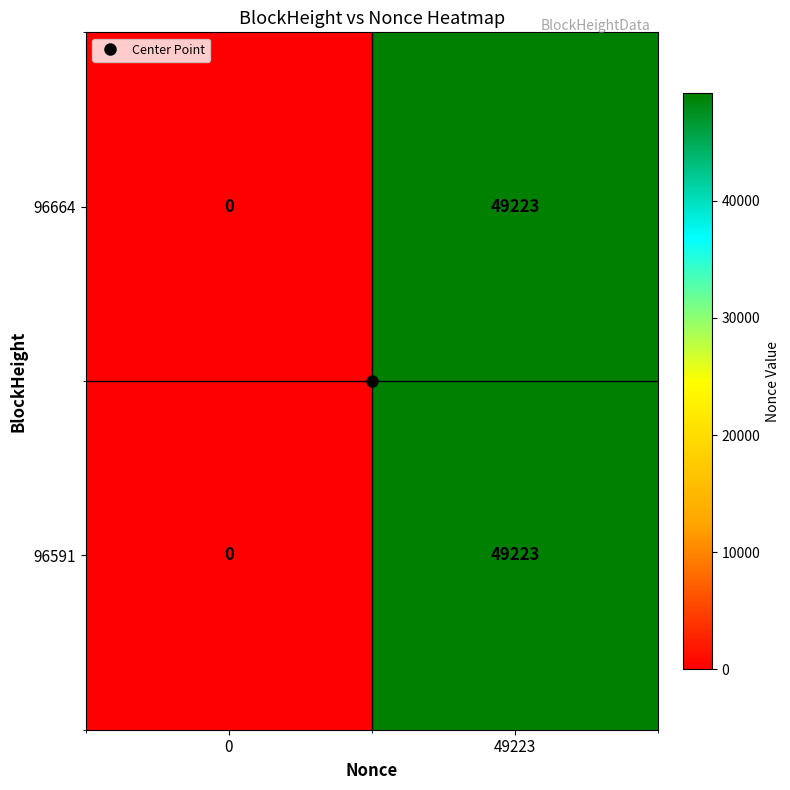

What is the sum of the 96664 values at 49223 and 0?

49223